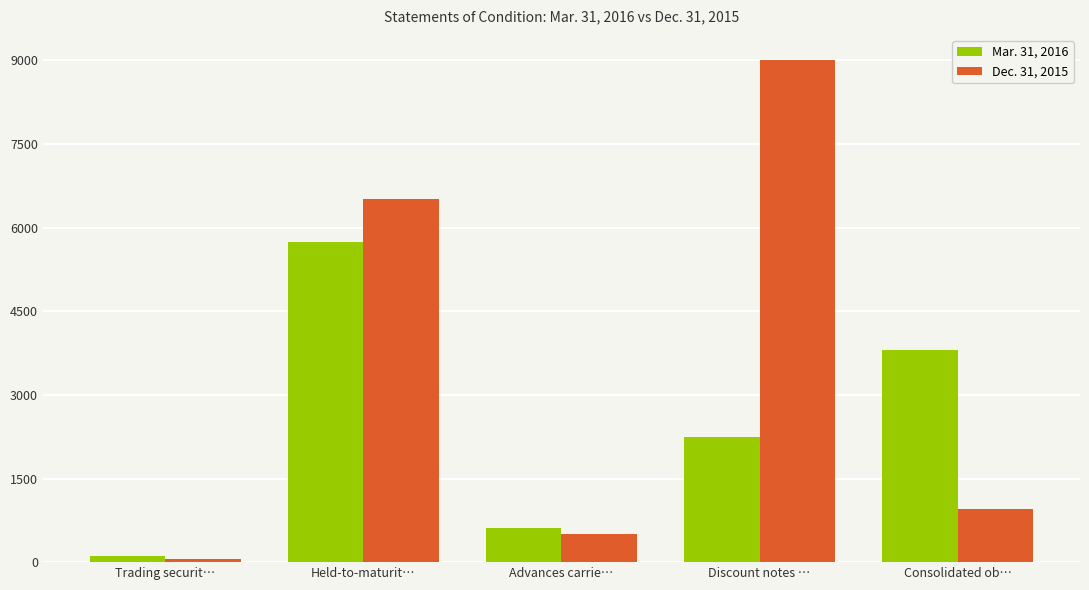

What is the difference between the Dec. 31, 2015 values at Discount notes … and Consolidated ob…?

8054